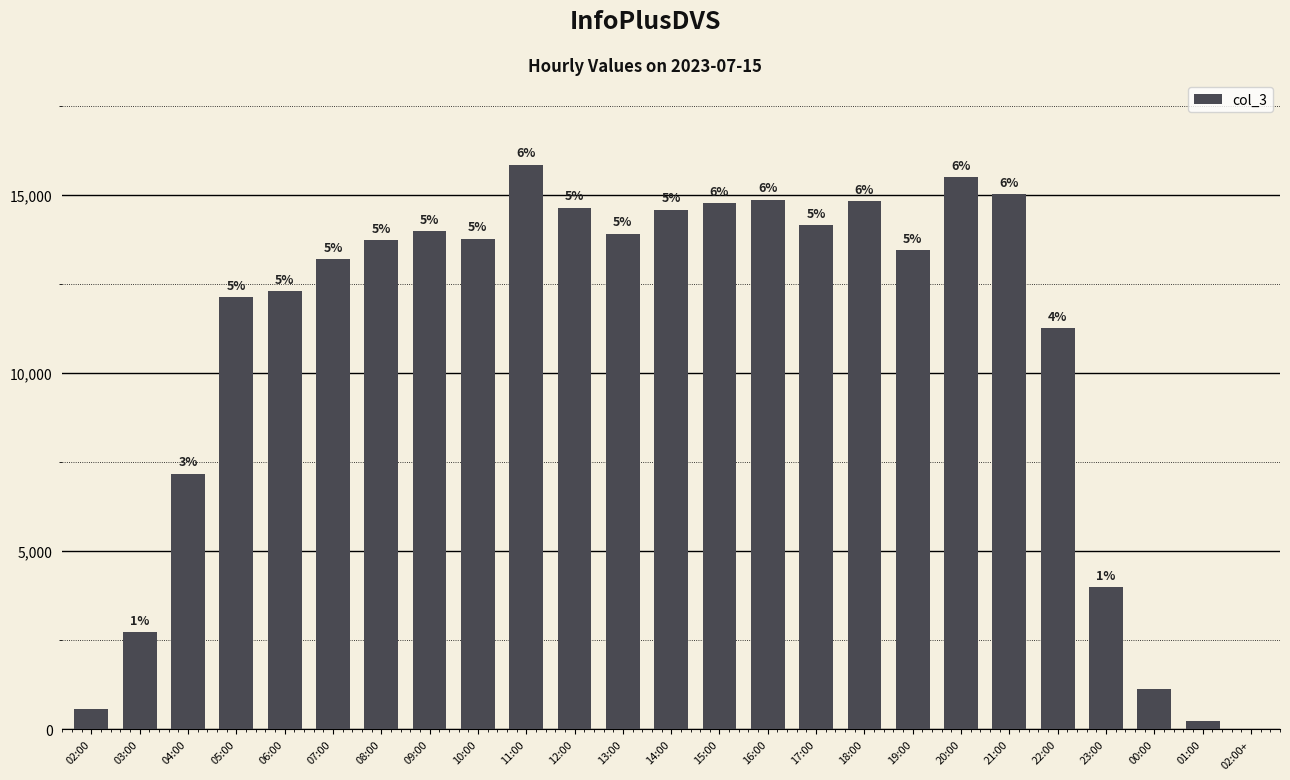

Reading left to right, what are all the values shown in this chart?

578	2725	7178	12140	12298	13204	13729	13983	13777	15854	14645	13922	14592	14767	14870	14162	14833	13460	15499	15025	11272	3996	1125	242	1